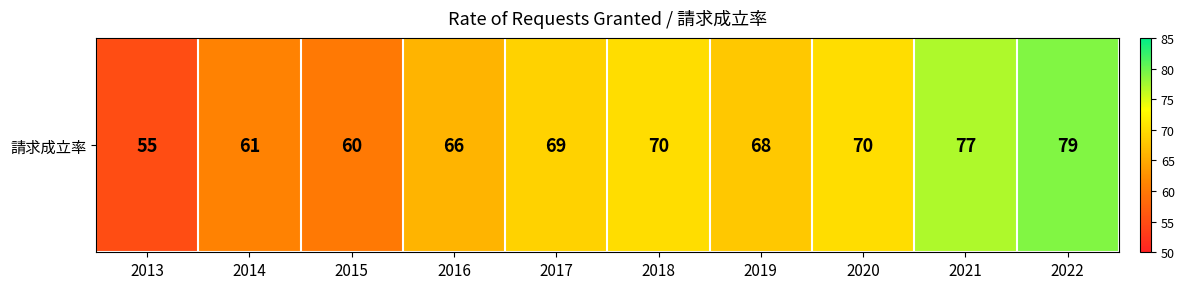

Rank the categories by value from highest to lowest.

2022, 2021, 2018, 2020, 2017, 2019, 2016, 2014, 2015, 2013